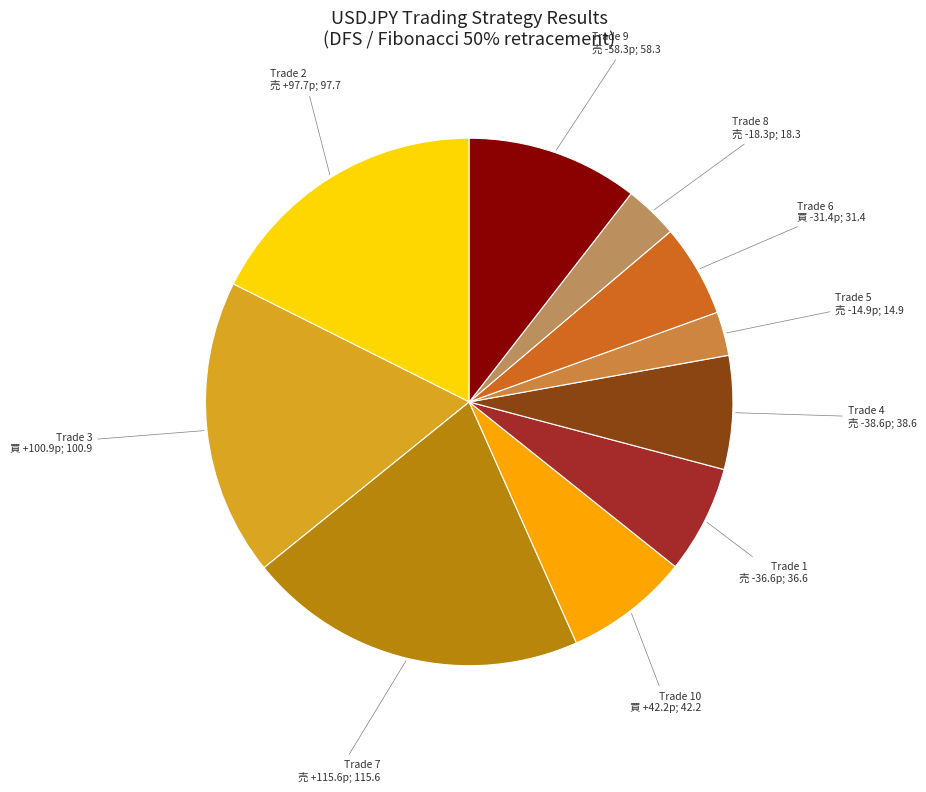

How many segments does this pie chart have?

10